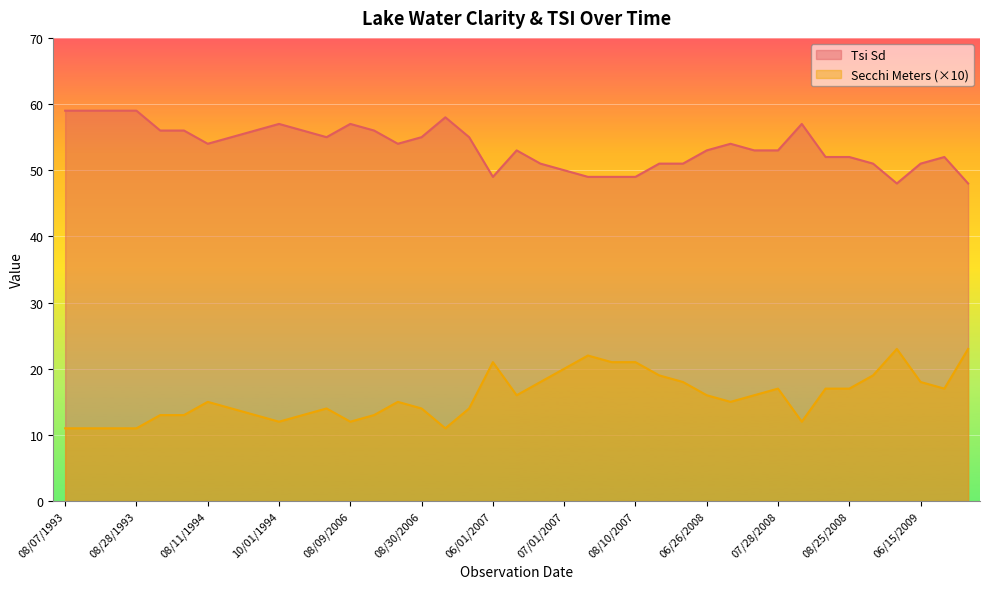

What is the label of the 10th point from the right?

07/18/2008